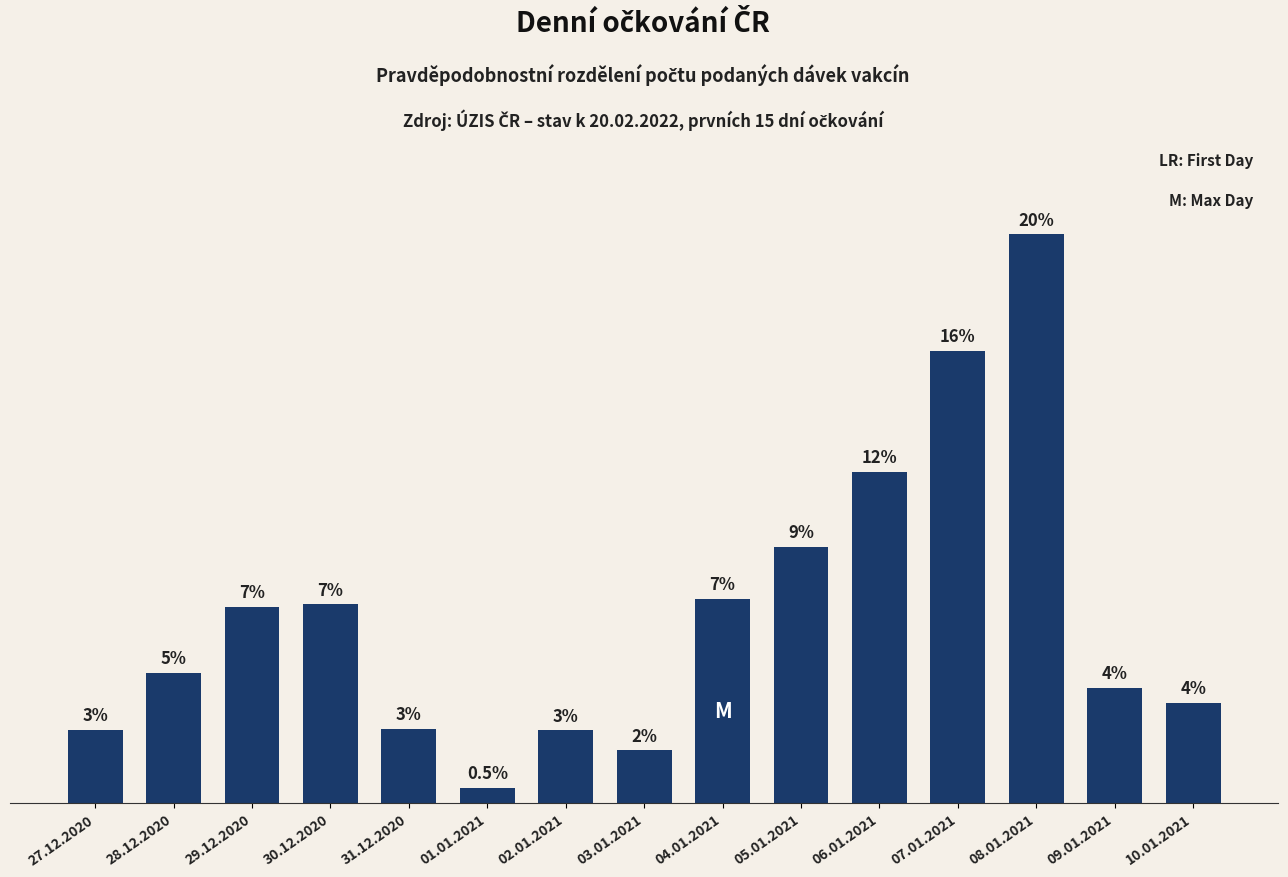

Which category has the lowest value across all series?

01.01.2021